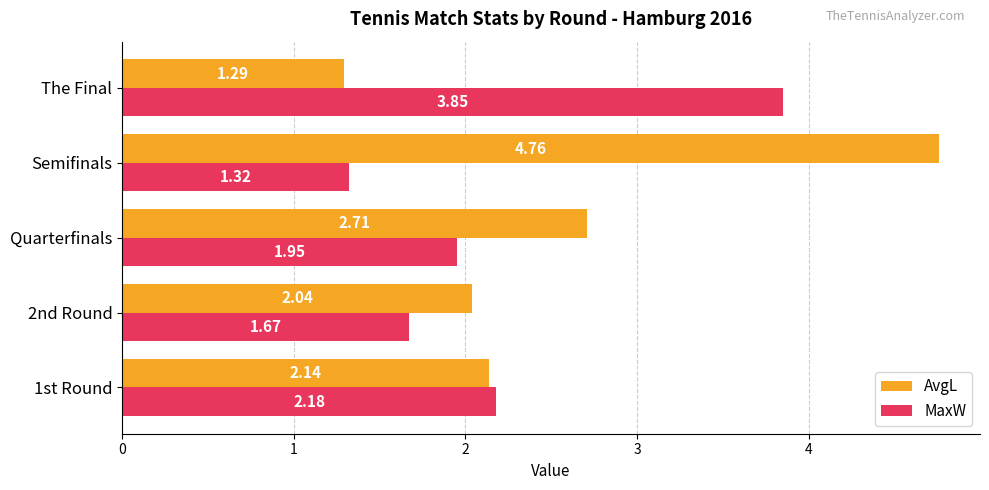

Which label corresponds to the smallest value in the chart?

The Final